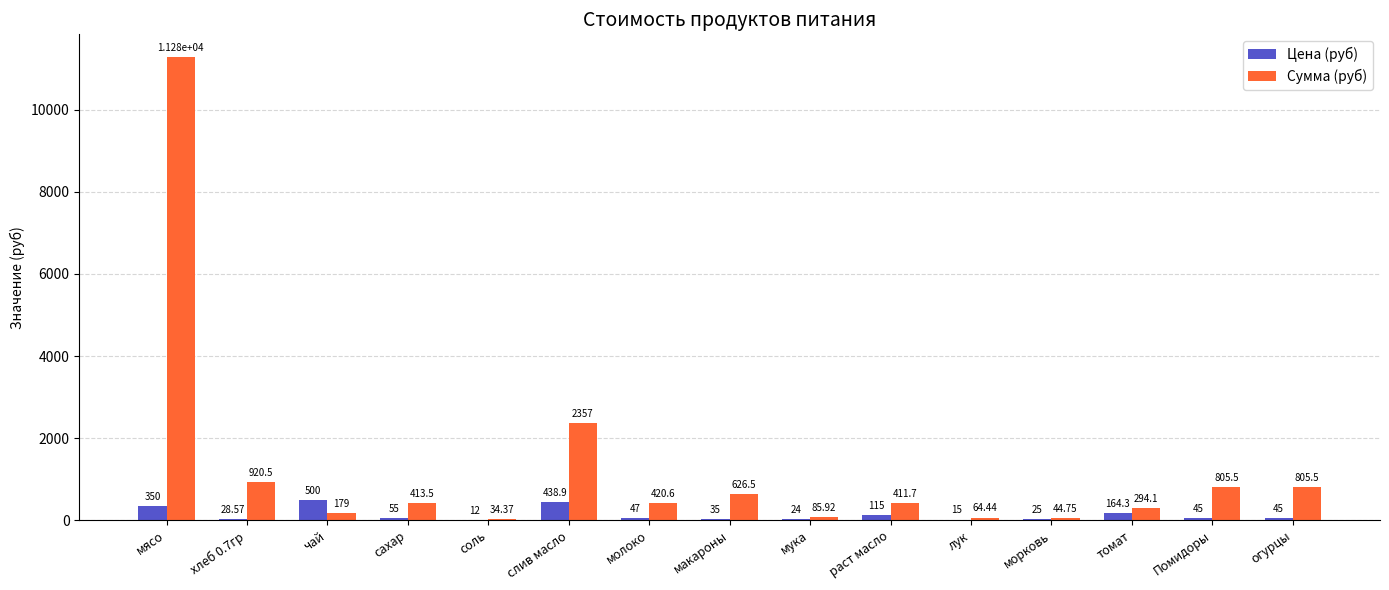

At which label does Цена (руб) reach its peak?

чай